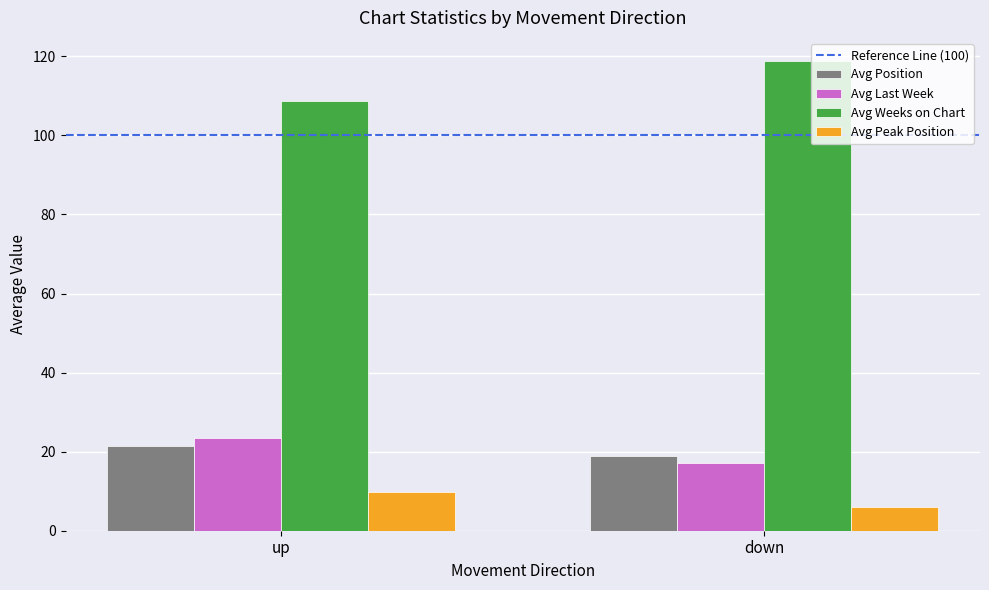

At how many categories does at least one series exceed 91?

2